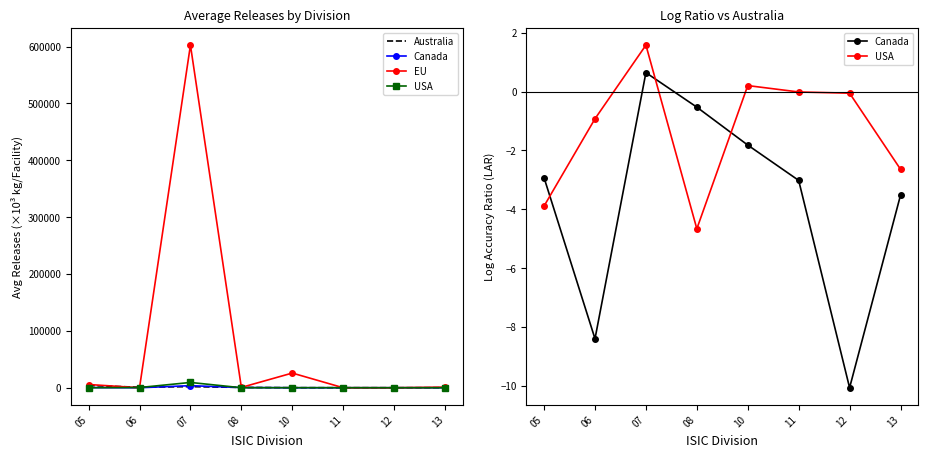

Where does the Canada series first go above -2?

07